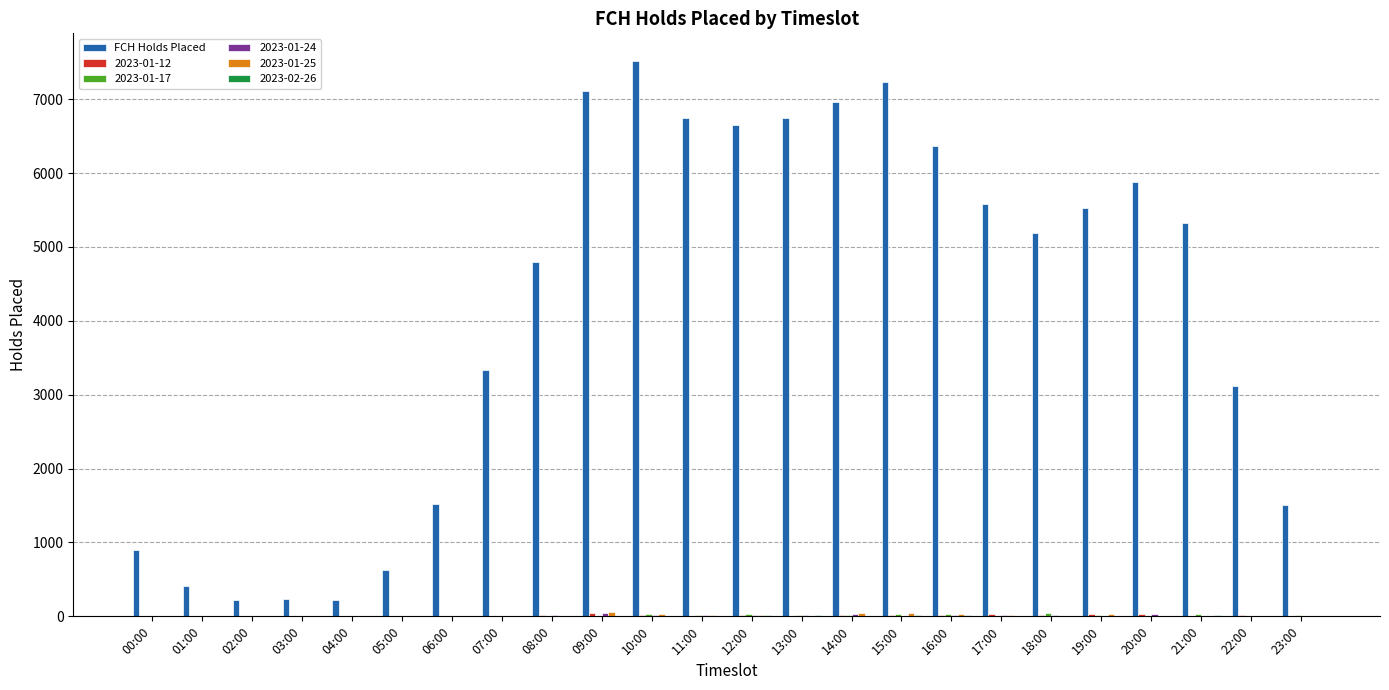

Which series changed the most between 10:00 and 18:00?

FCH Holds Placed